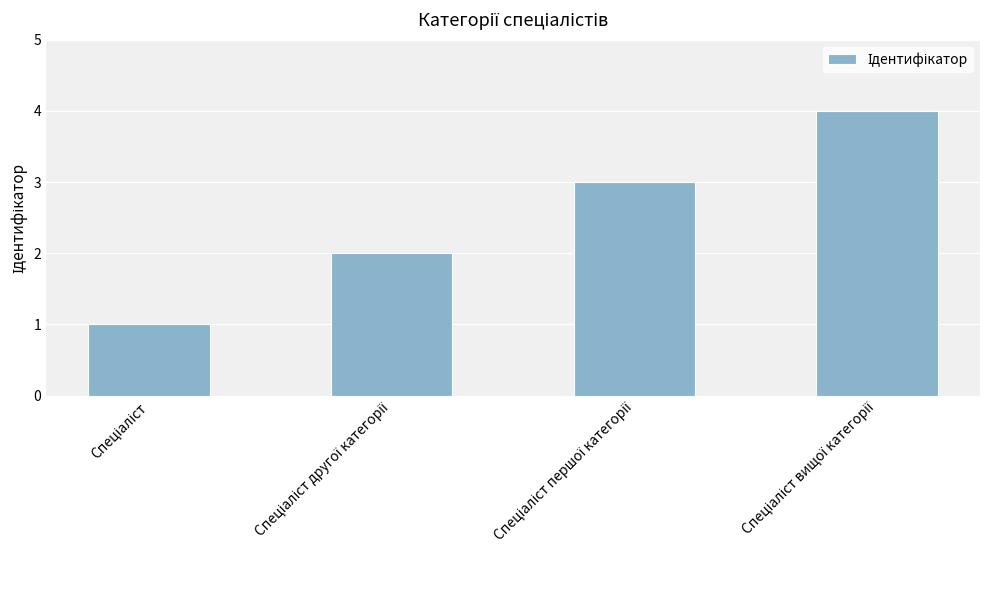

What is the maximum value shown in the chart?

4